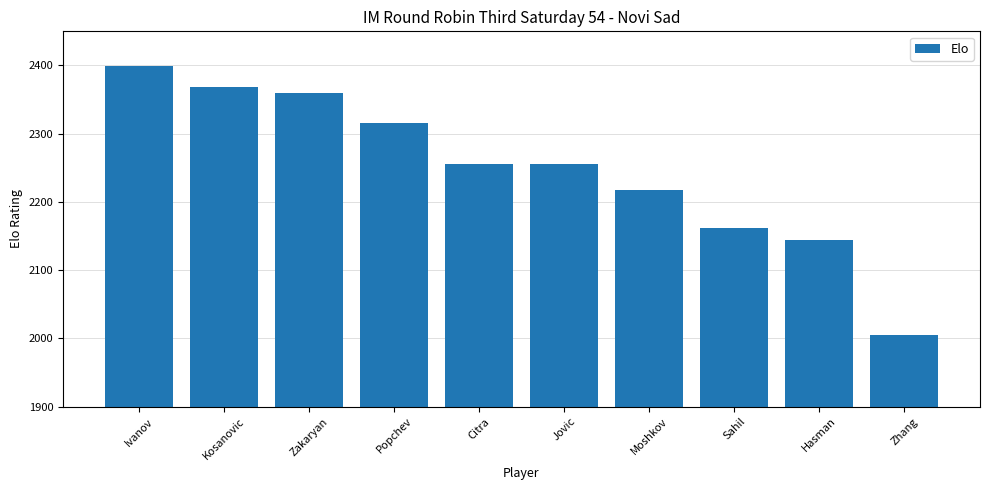

What is the approximate value at Sahil?

2162